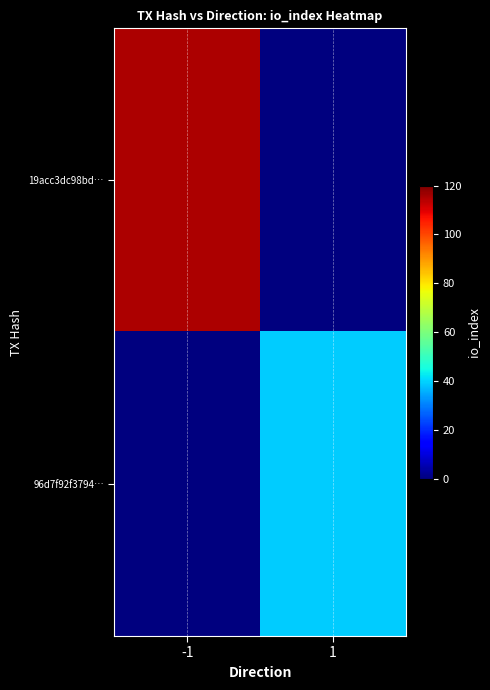

What is the greatest value displayed?

115